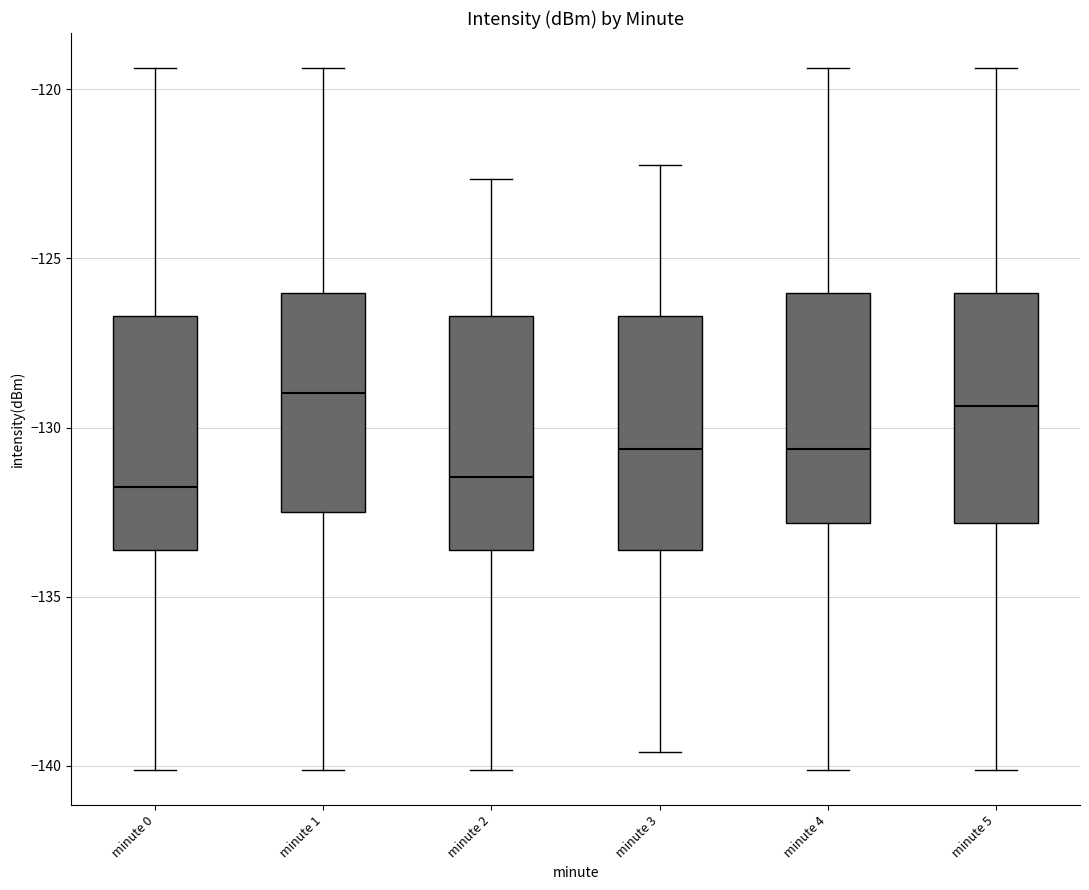

Reading left to right, transcribe this box plot: for each box, give where its median line is, the range the box spans, and where its two whiskers end, as read against the y-axis. The values are not printed on the chart, so give them approximately, as read against the axis.

minute 0: median -132.0, box -133.5 to -126.5, whiskers -140.0 to -119.5
minute 1: median -129.0, box -132.5 to -126.0, whiskers -140.0 to -119.5
minute 2: median -131.5, box -133.5 to -126.5, whiskers -140.0 to -122.5
minute 3: median -130.5, box -133.5 to -126.5, whiskers -139.5 to -122.0
minute 4: median -130.5, box -133.0 to -126.0, whiskers -140.0 to -119.5
minute 5: median -129.5, box -133.0 to -126.0, whiskers -140.0 to -119.5